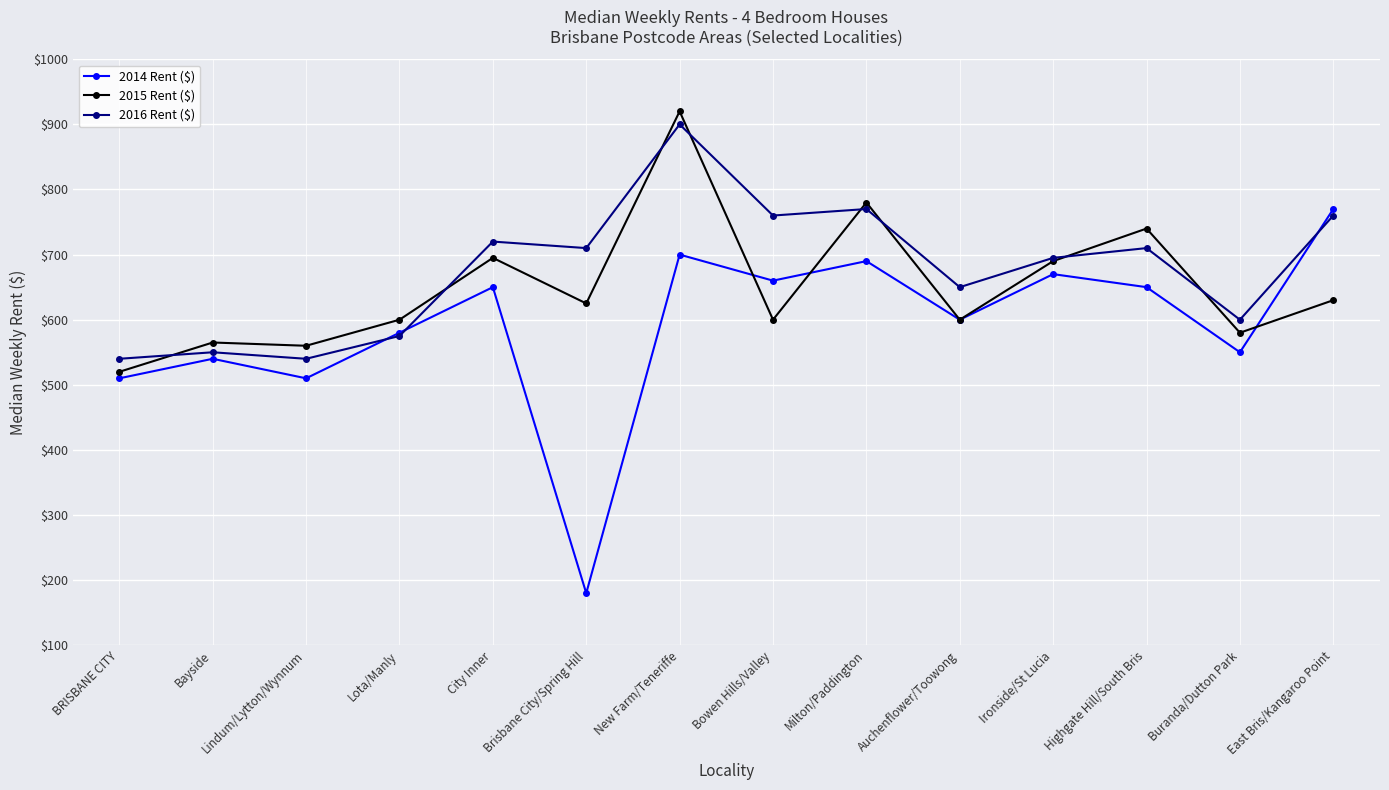

Which series changed the most between Lota/Manly and Brisbane City/Spring Hill?

2014 Rent ($)